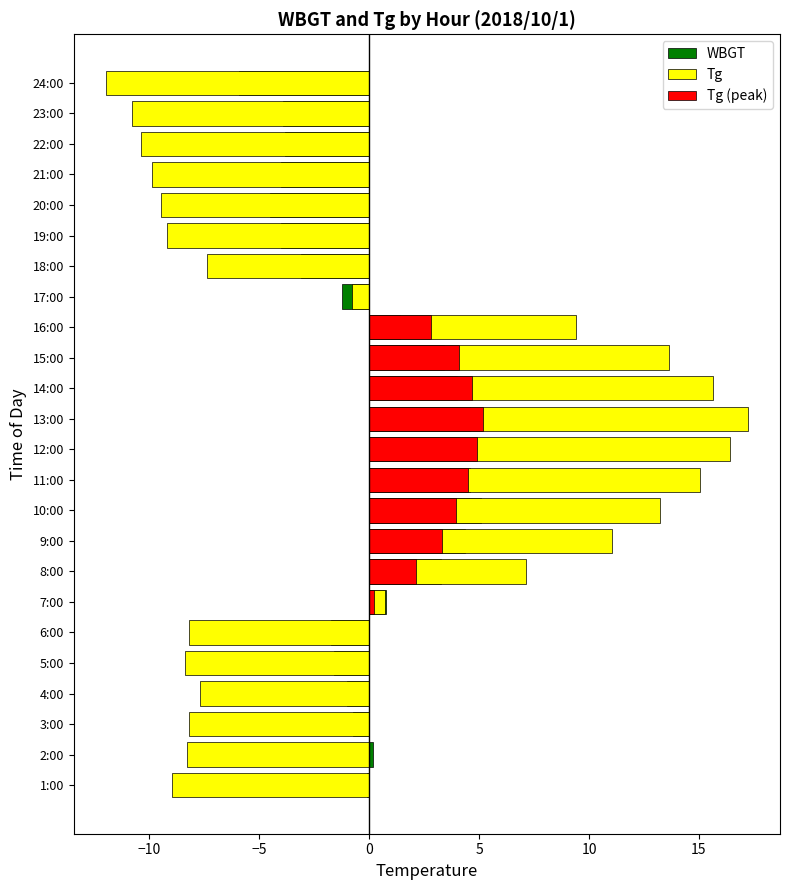

Does the chart contain stacked bars?

No